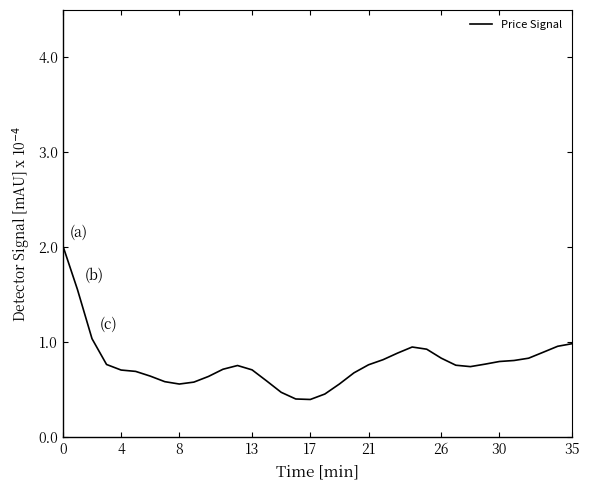

What is the difference between the maximum and minimum values?

1.6